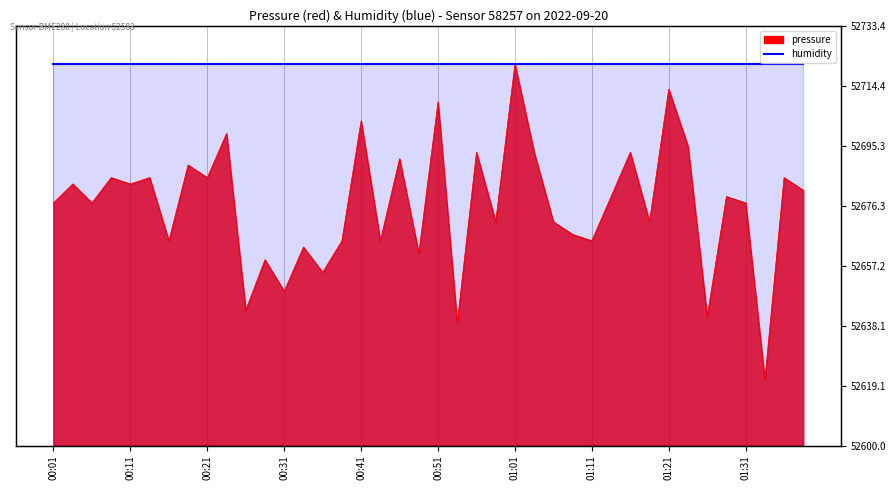

What is the difference between the values at 01:13 and 01:31?

2.0